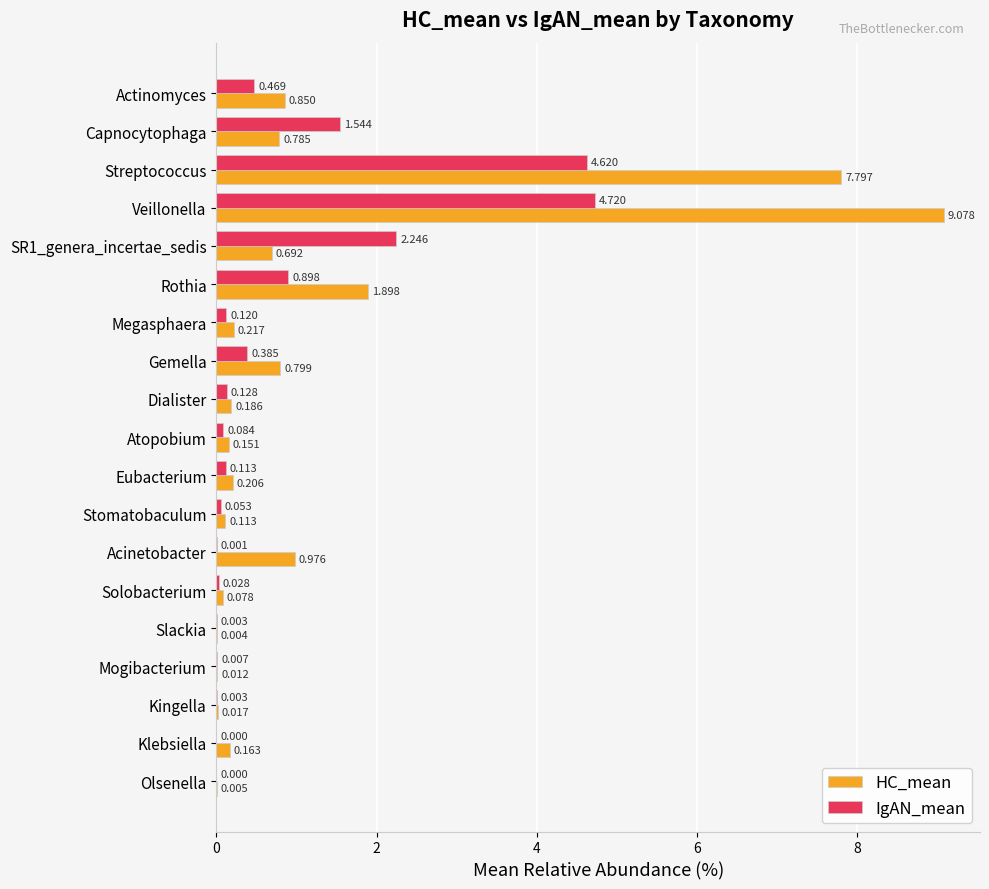

At which label does HC_mean reach its peak?

Veillonella